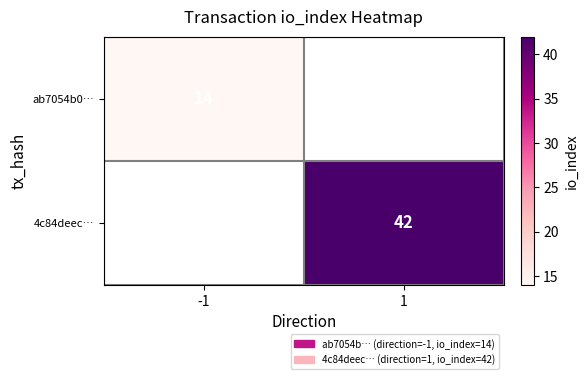

How many data points does each series have?

2